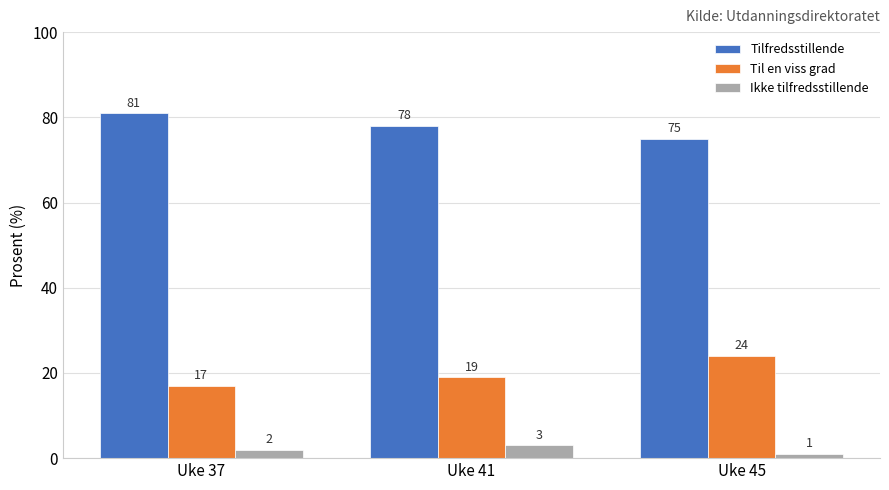

What is the spread (max minus min) of values at Uke 45?

74